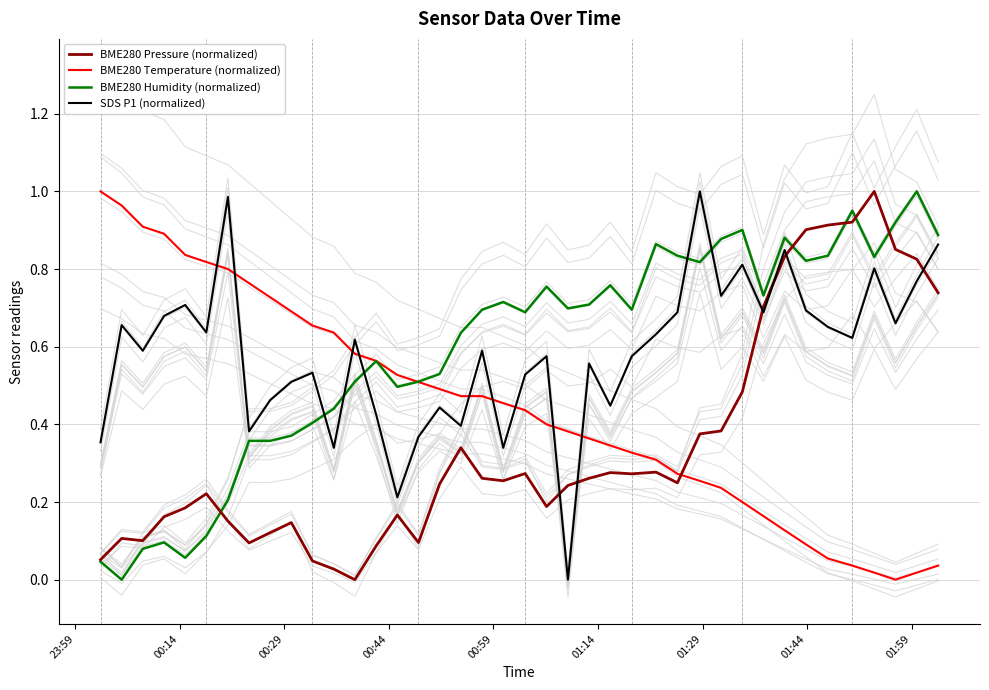

What is the value of the BME280 Pressure (normalized) point at the 18th from the left?

0.3